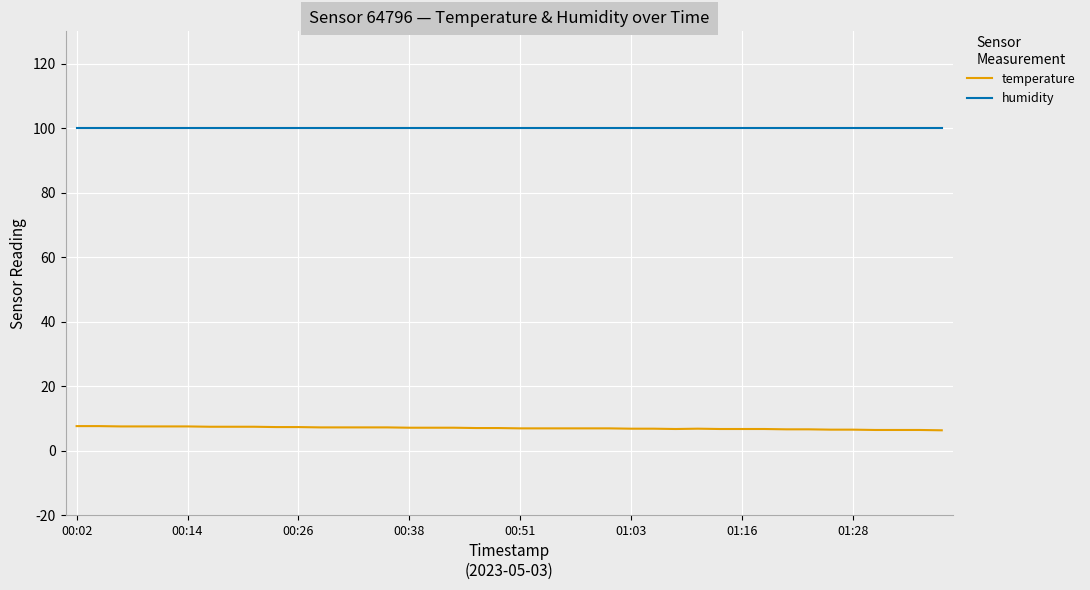

What is the average value of the humidity series?

99.9